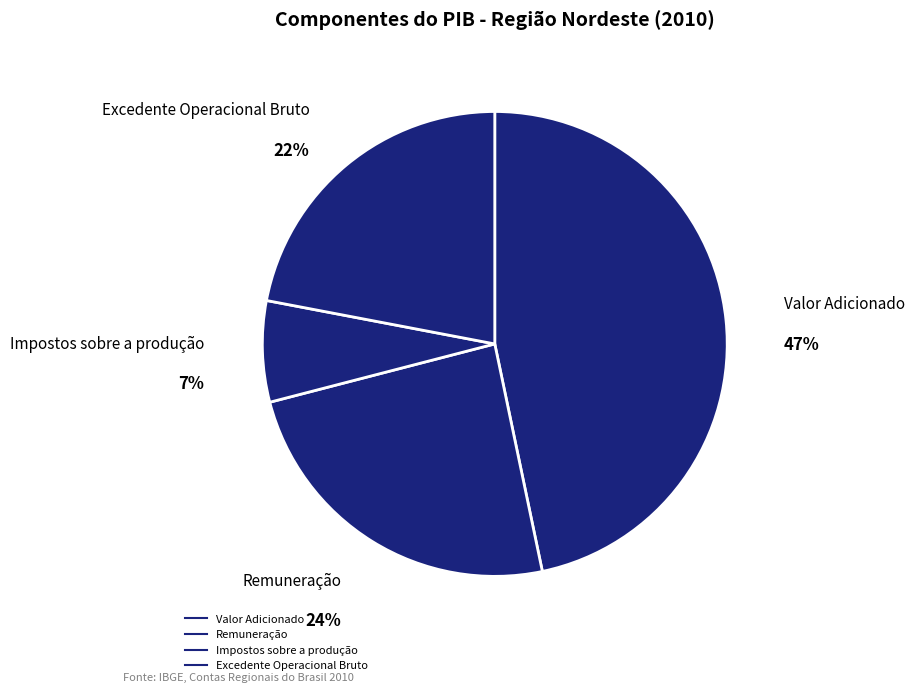

Rank the categories by value from lowest to highest.

Impostos sobre a produção, Excedente Operacional Bruto, Remuneração, Valor Adicionado